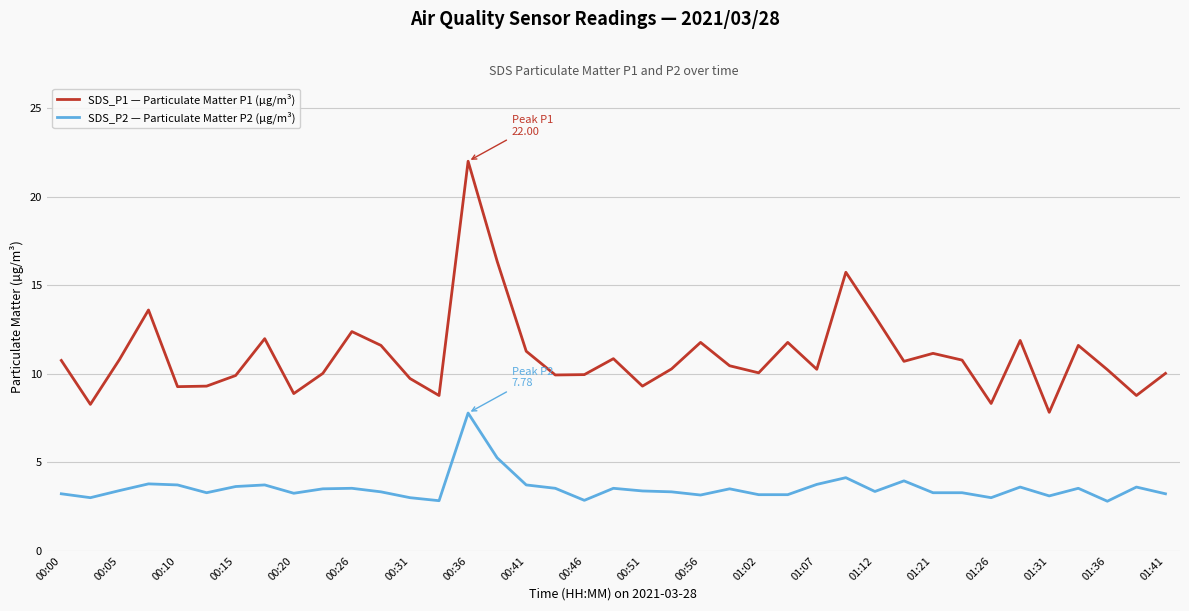

Does the chart display data point markers on the line(s)?

No